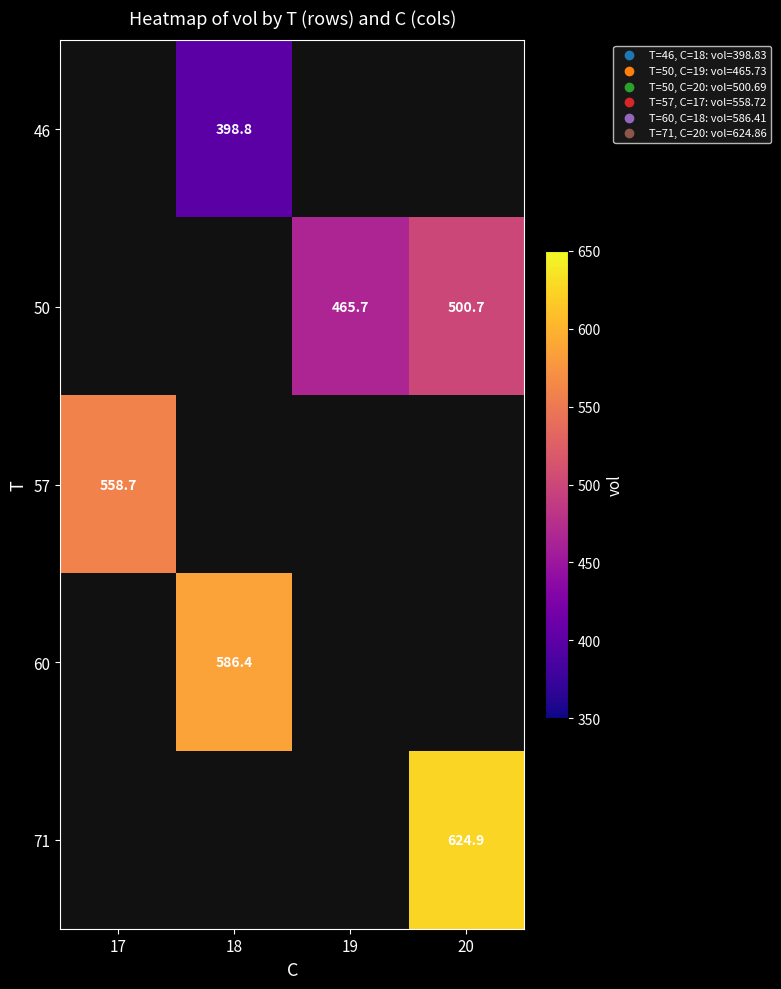

The 57 series shows 558.7 at 17. True or false?

True